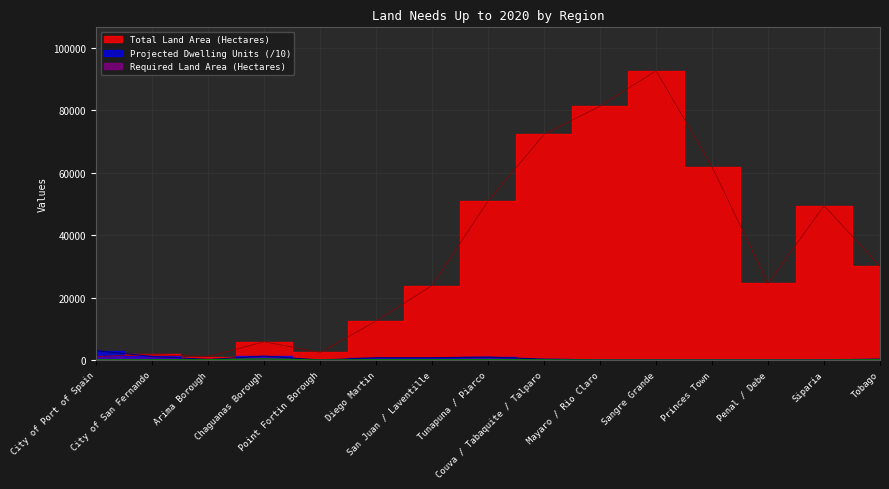

Where is the first local maximum for Total Land Area (Hectares)?

City of San Fernando